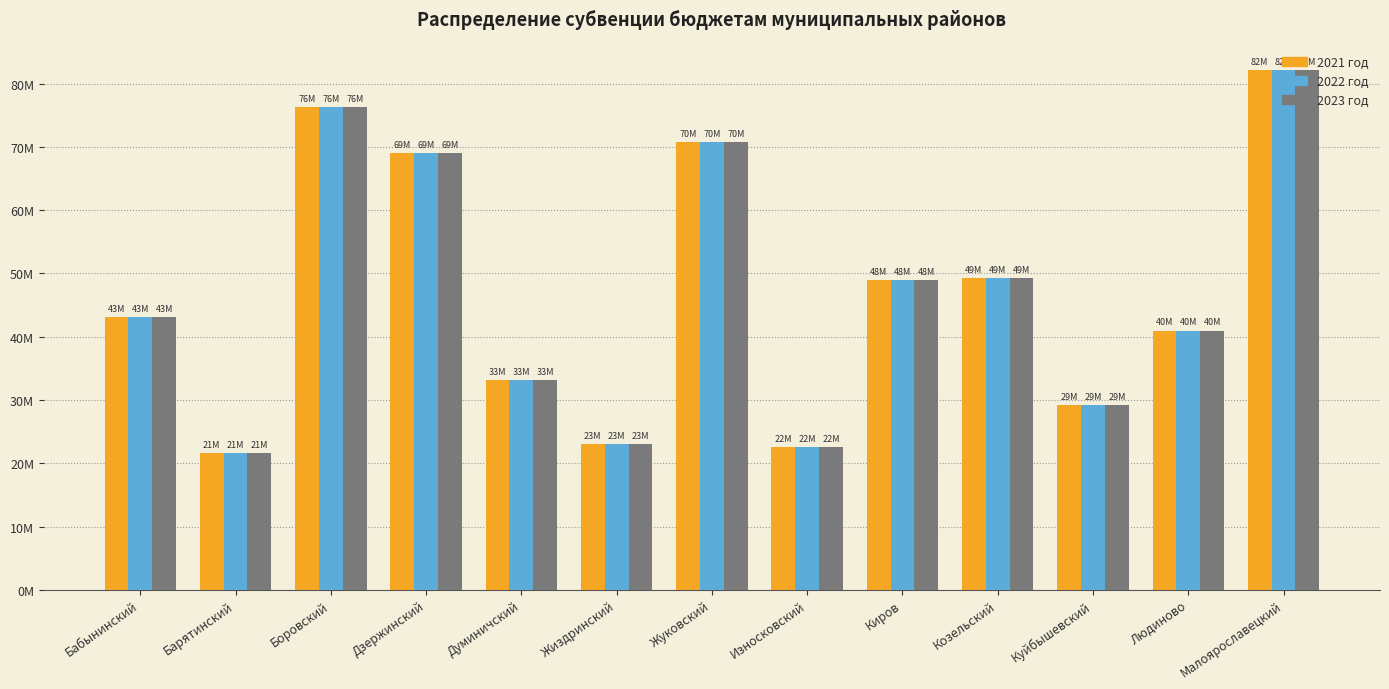

What is the total value across all series at Киров?

146977038